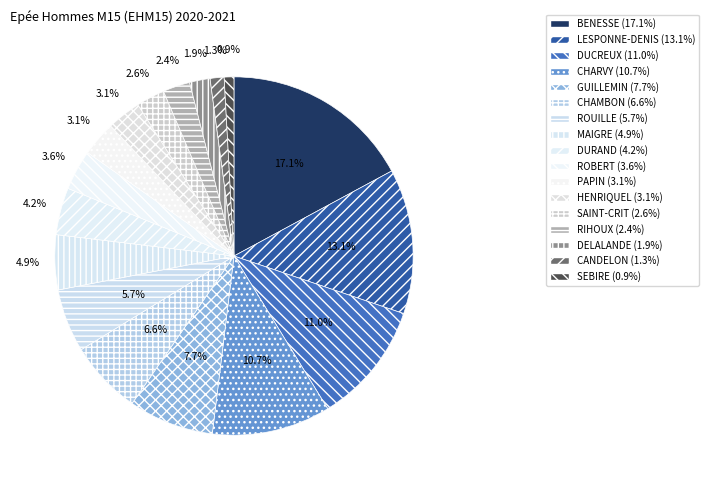

To the nearest percent, what portion does LESPONNE-DENIS represent?

13%